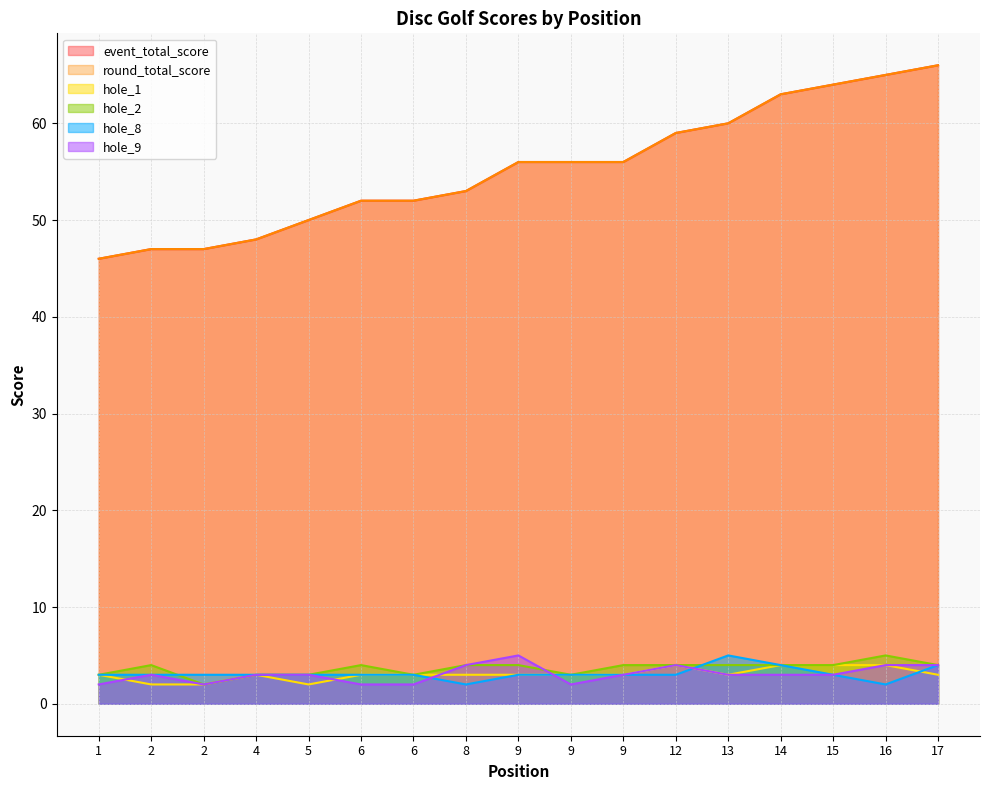

True or false: event_total_score and hole_2 intersect in this chart.

False